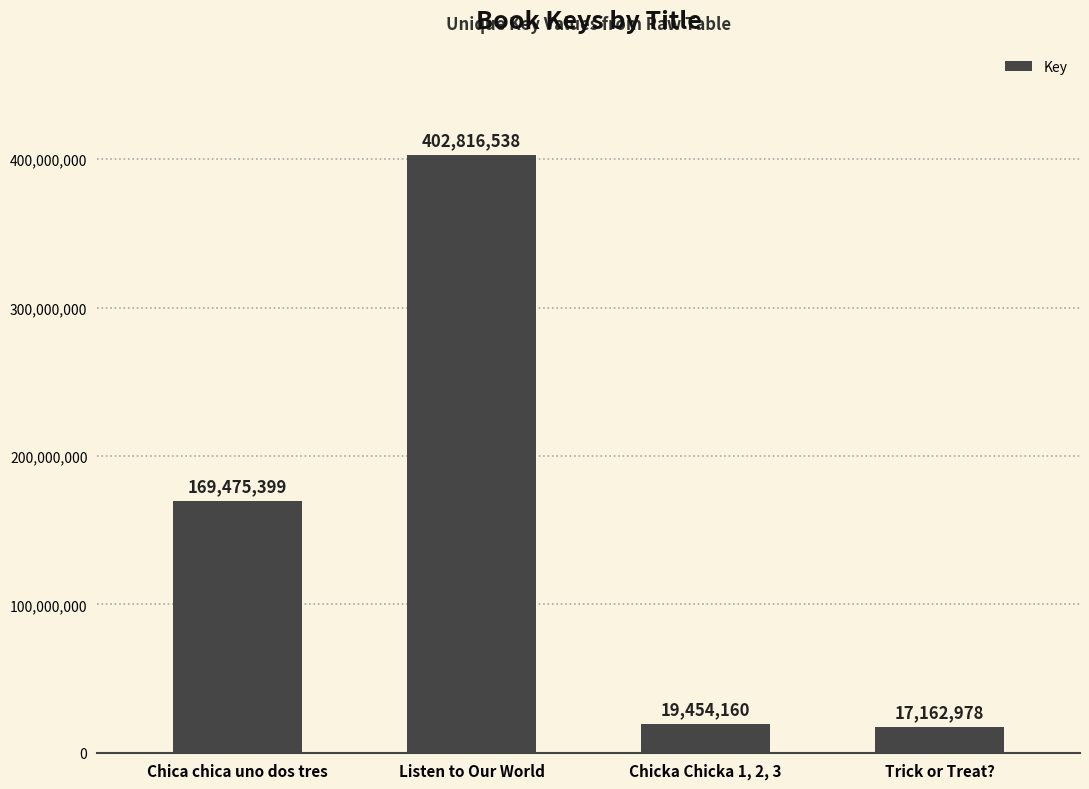

What is the sum of the values at Chicka Chicka 1, 2, 3 and Chica chica uno dos tres?

188929559